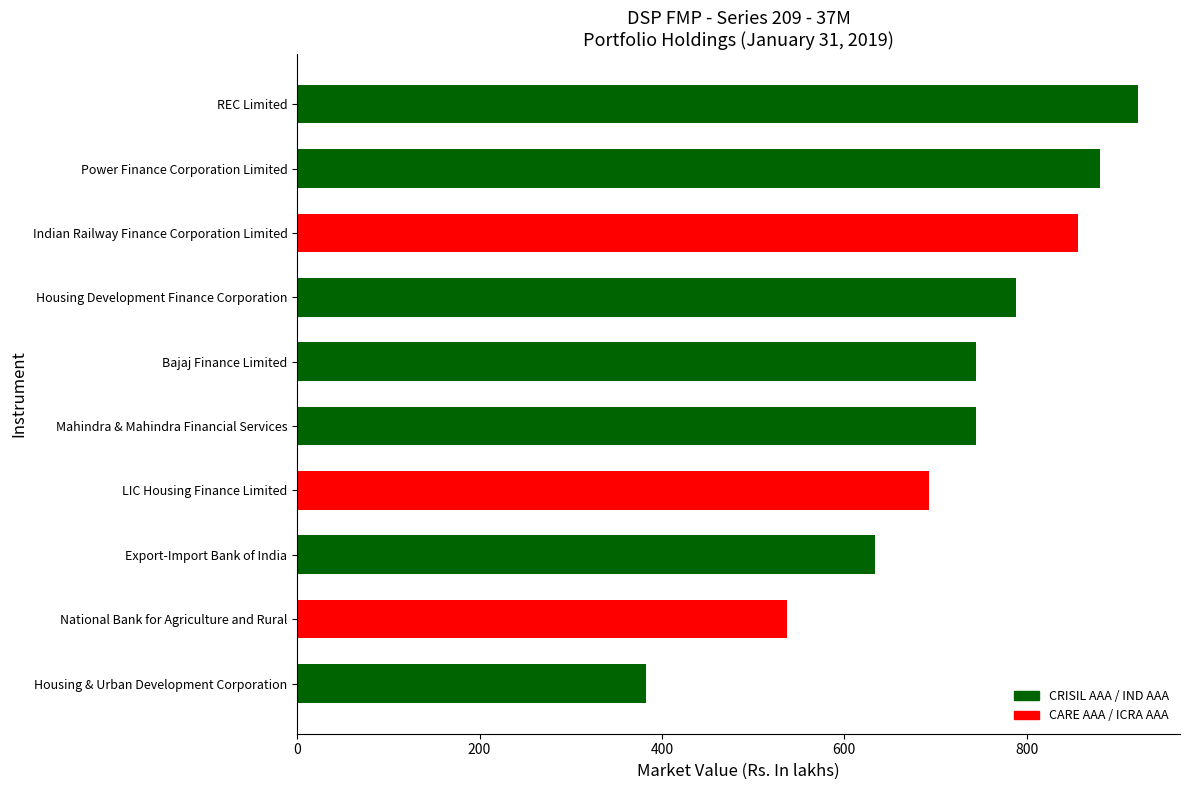

What is the change in value from LIC Housing Finance Limited to REC Limited?

+228.8